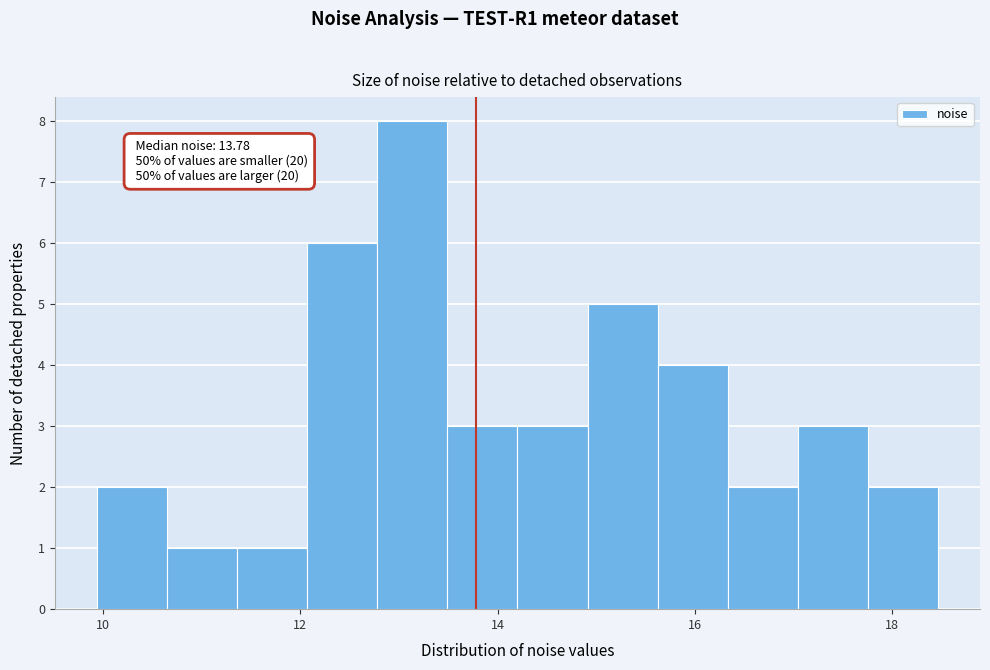

Read against the x-axis, roughly where is the centre of the tallest bar?

13.2